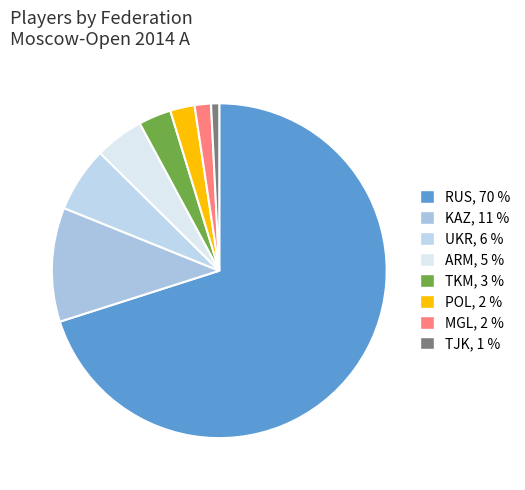

Combined, do UKR and TJK account for over 50%?

No